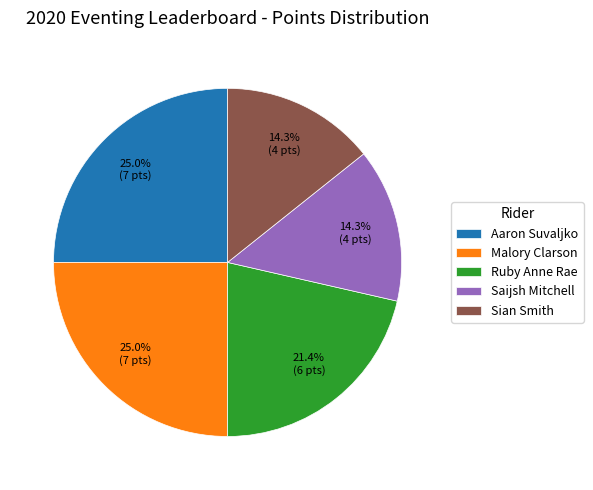

Is there any slice that represents more than half of the pie?

No